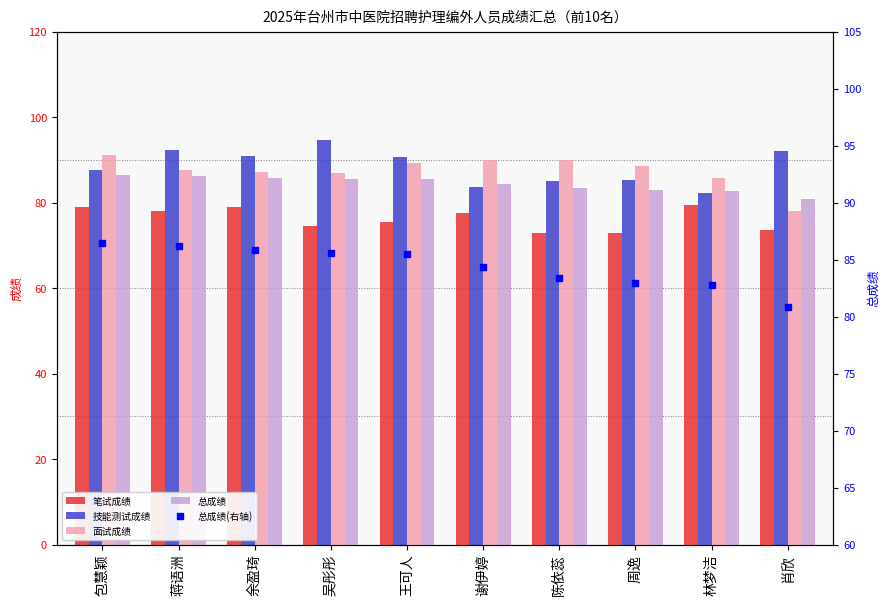

At which label does 笔试成绩 reach its minimum?

陈依蕊